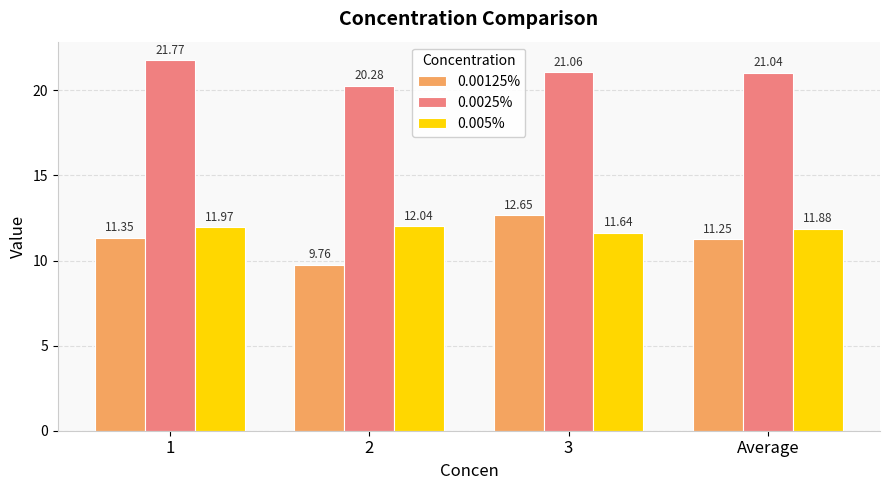

Rank the series by their maximum value, from highest to lowest.

0.0025%, 0.00125%, 0.005%